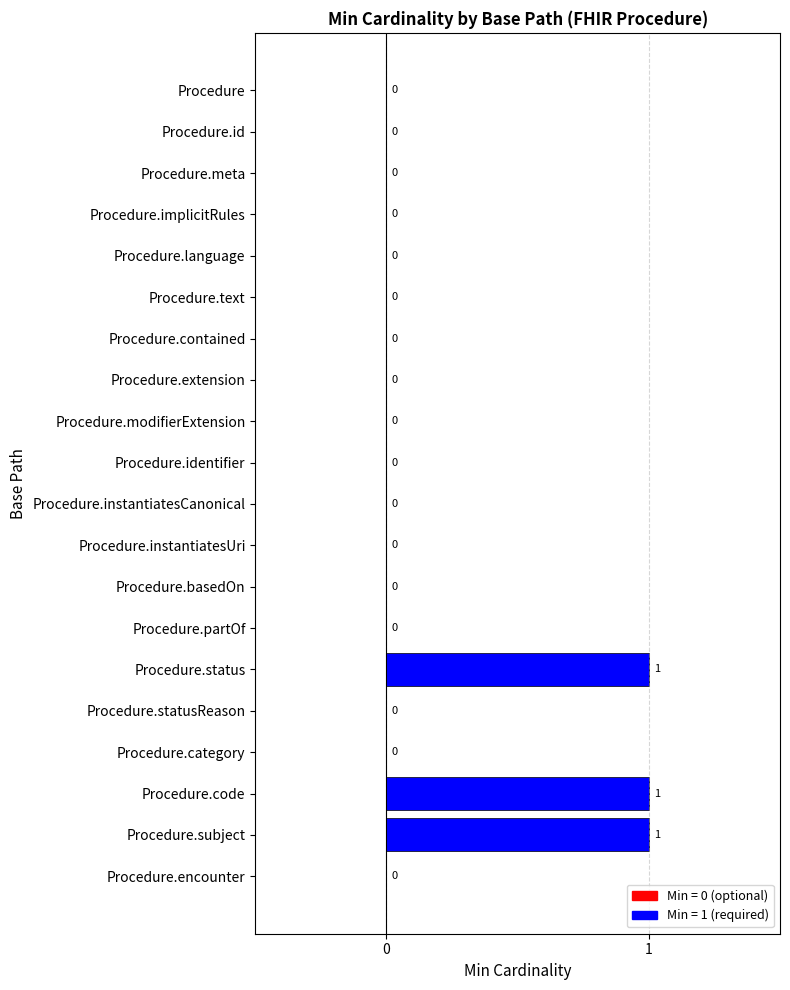

What is the sum of all values?

3